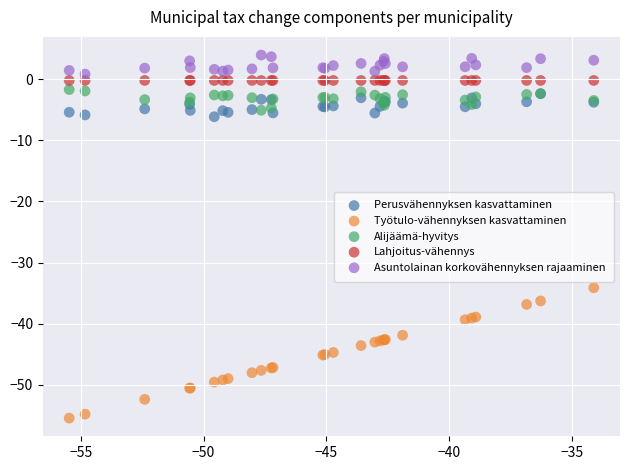

Which series contains the lowest Y value?

Työtulo-vähennyksen kasvattaminen